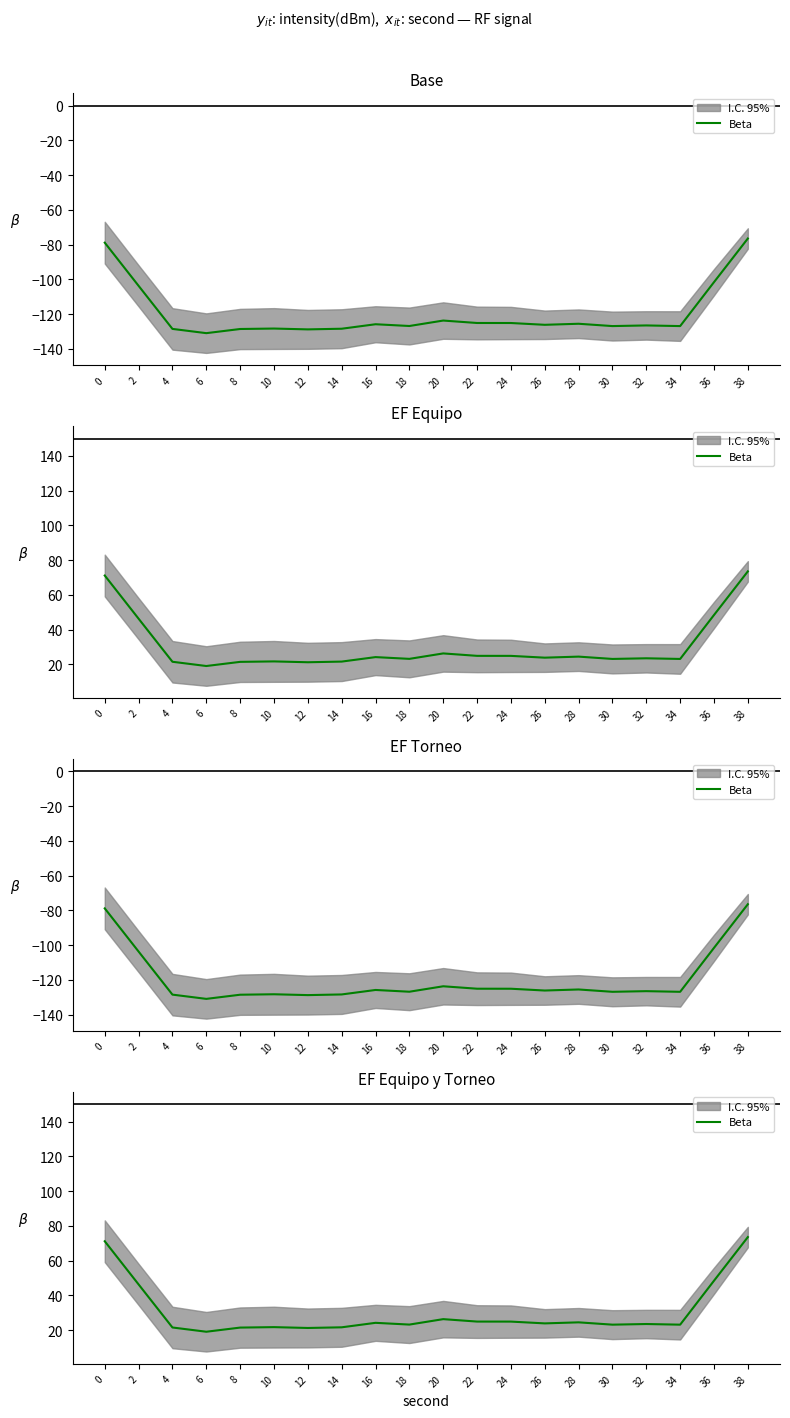

Which has a higher value, 4 or 26?

26